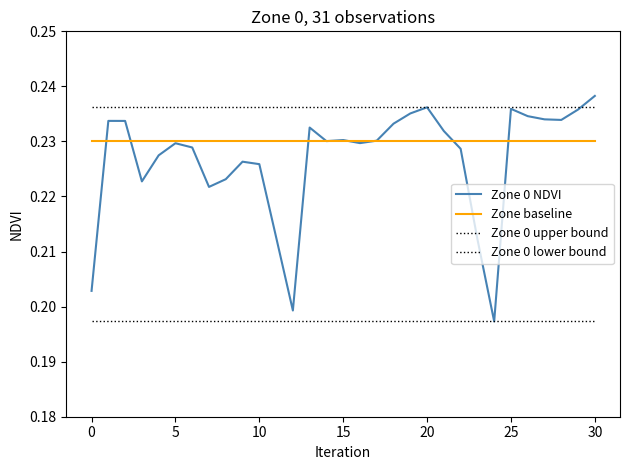

Reading right to left, transcribe all the data shown in this chart.

Zone 0 NDVI: 0.2	0.2	0.2	0.2	0.2	0.2	0.2	0.2	0.2	0.2	0.2	0.2	0.2	0.2	0.2	0.2	0.2	0.2	0.2	0.2	0.2	0.2	0.2	0.2	0.2	0.2	0.2	0.2	0.2	0.2	0.2
Zone baseline: 0.2	0.2	0.2	0.2	0.2	0.2	0.2	0.2	0.2	0.2	0.2	0.2	0.2	0.2	0.2	0.2	0.2	0.2	0.2	0.2	0.2	0.2	0.2	0.2	0.2	0.2	0.2	0.2	0.2	0.2	0.2
Zone 0 upper bound: 0.2	0.2	0.2	0.2	0.2	0.2	0.2	0.2	0.2	0.2	0.2	0.2	0.2	0.2	0.2	0.2	0.2	0.2	0.2	0.2	0.2	0.2	0.2	0.2	0.2	0.2	0.2	0.2	0.2	0.2	0.2
Zone 0 lower bound: 0.2	0.2	0.2	0.2	0.2	0.2	0.2	0.2	0.2	0.2	0.2	0.2	0.2	0.2	0.2	0.2	0.2	0.2	0.2	0.2	0.2	0.2	0.2	0.2	0.2	0.2	0.2	0.2	0.2	0.2	0.2